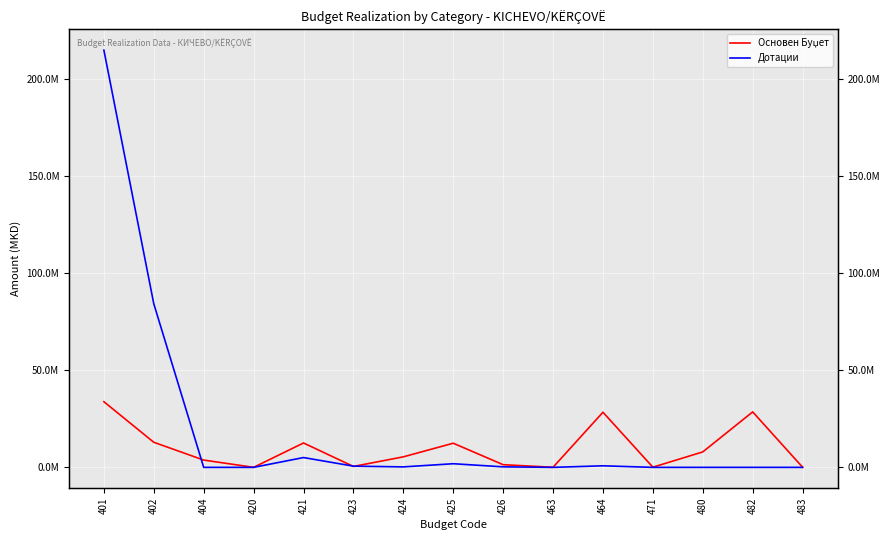

At which category is the sum across all series the highest?

401